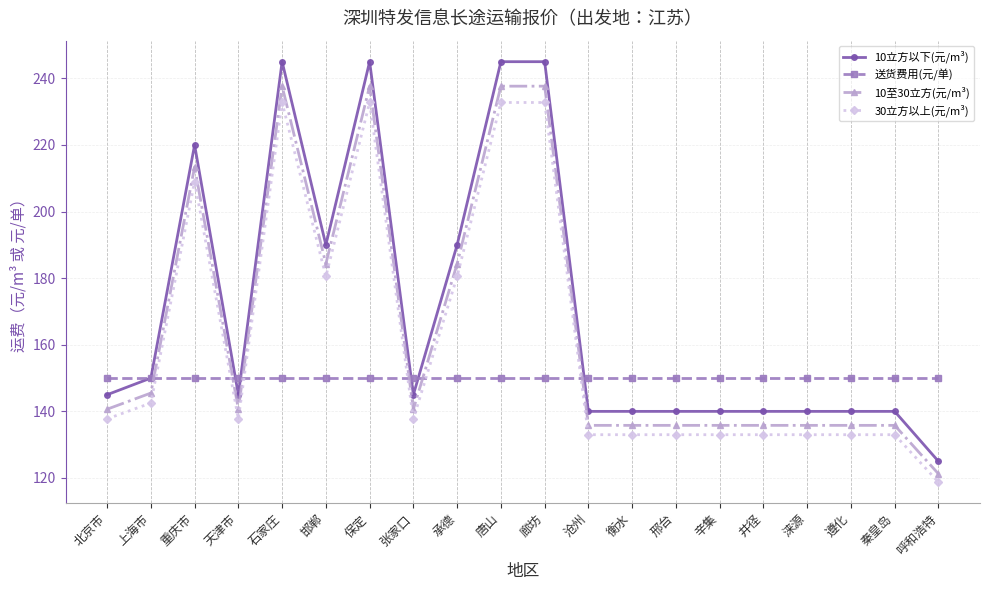

List the series in order of their peak value, highest first.

10立方以下(元/m³), 10至30立方(元/m³), 30立方以上(元/m³), 送货费用(元/单)